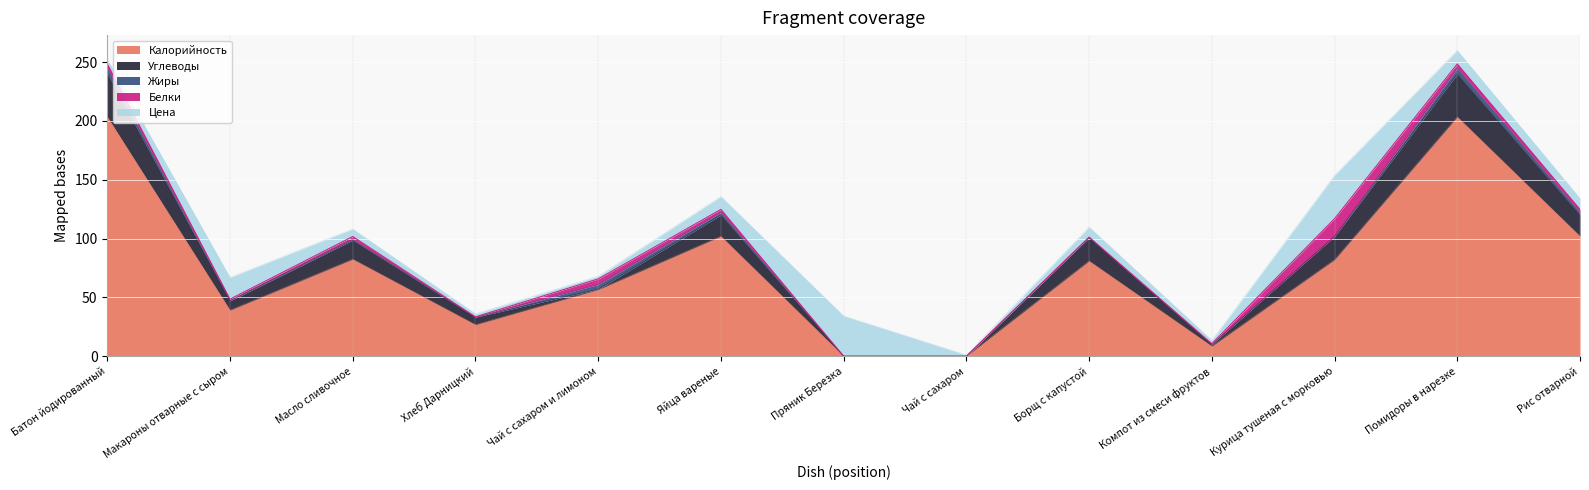

Where do Белки and Углеводы first cross each other?

Хлеб Дарницкий and Чай с сахаром и лимоном